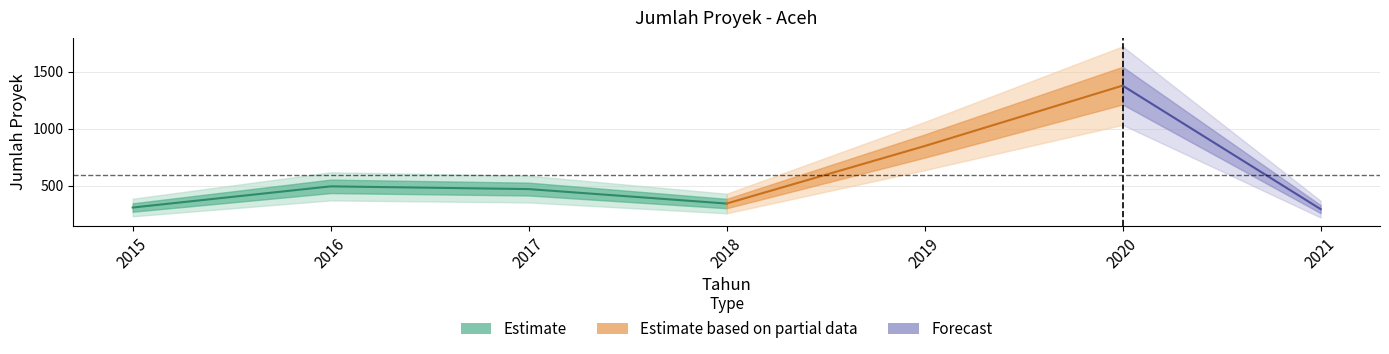

Which has a higher value, 2015 or 2021?

2015